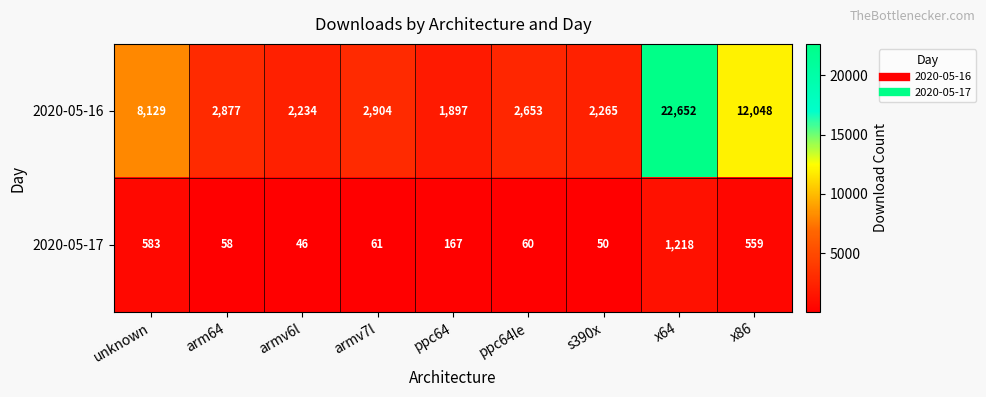

True or false: 2020-05-16 has a value of 2265 at s390x.

True